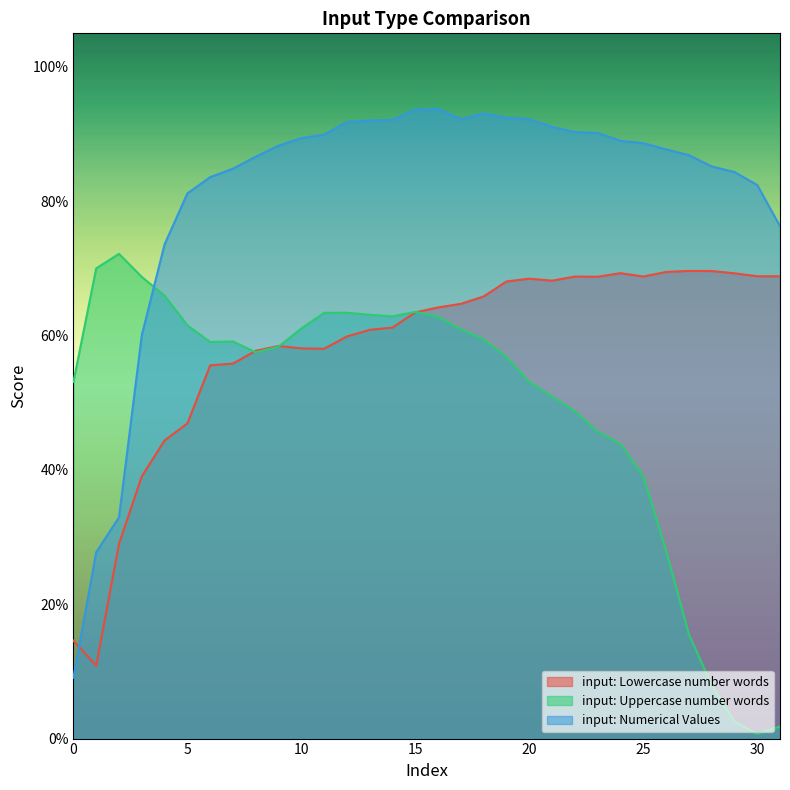

What is the average value of the input: Uppercase number words series?

0.5